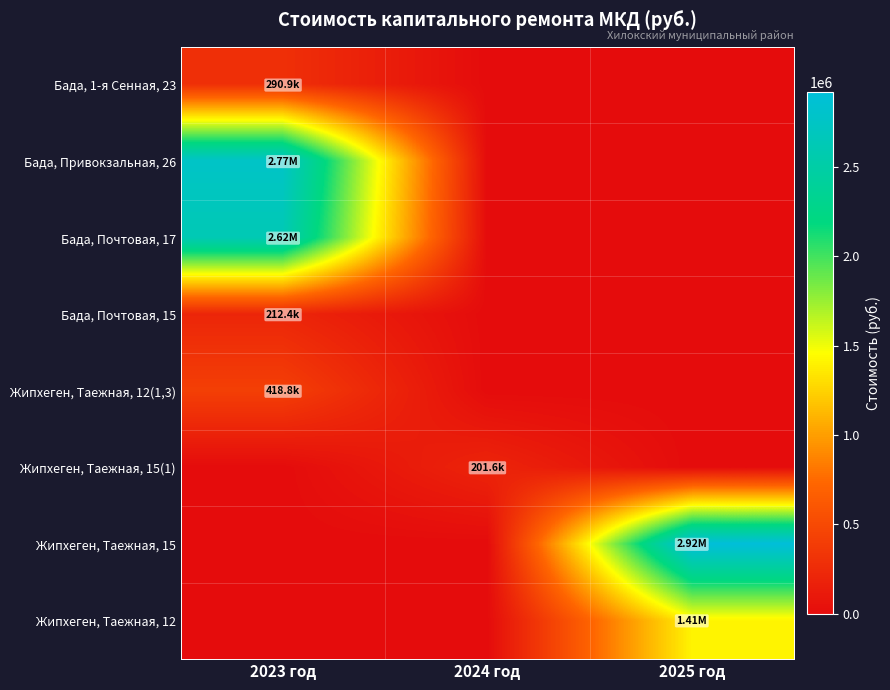

Which series has the largest total across all categories?

Жипхеген, Таежная, 15